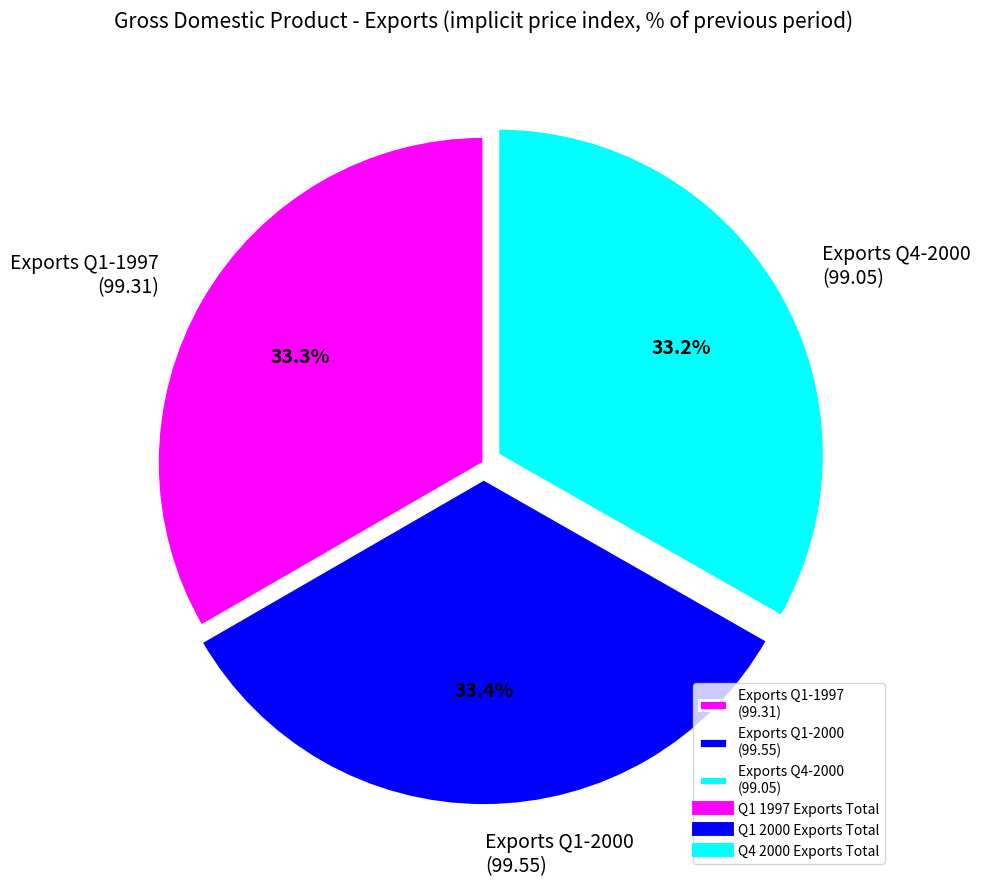

Count the number of slices in the pie.

3